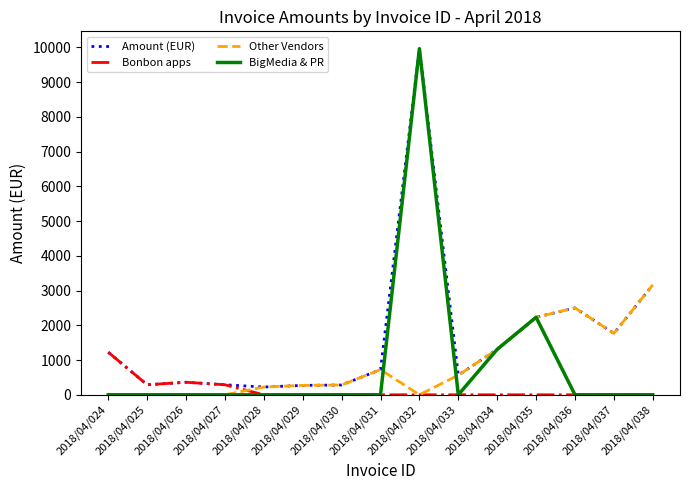

What is the highest value of the Other Vendors series?

3162.0